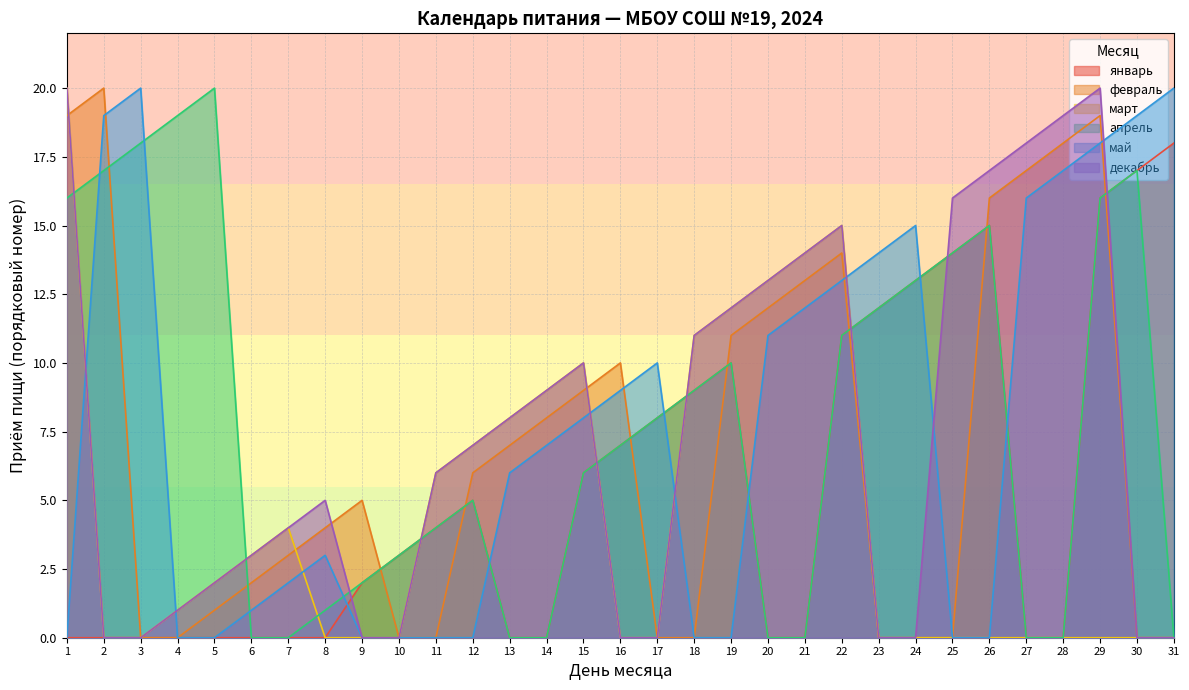

What is the spread (max minus min) of values at 19?

12